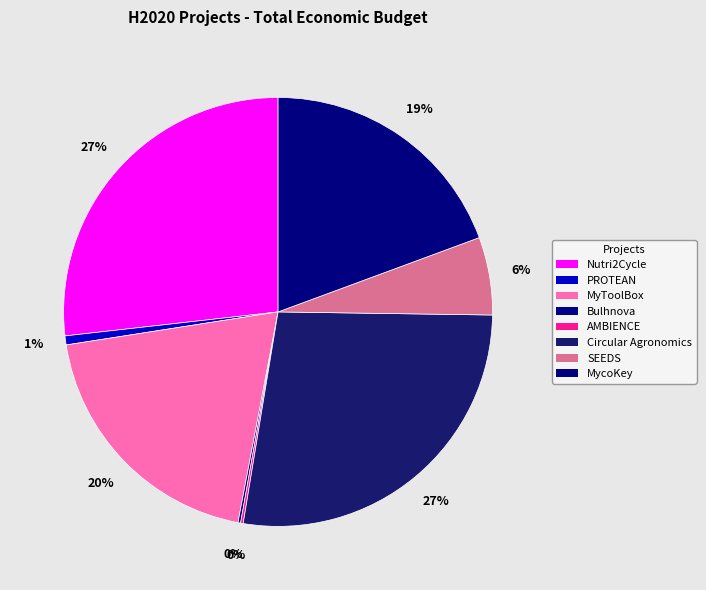

How many slices are in this pie chart?

8